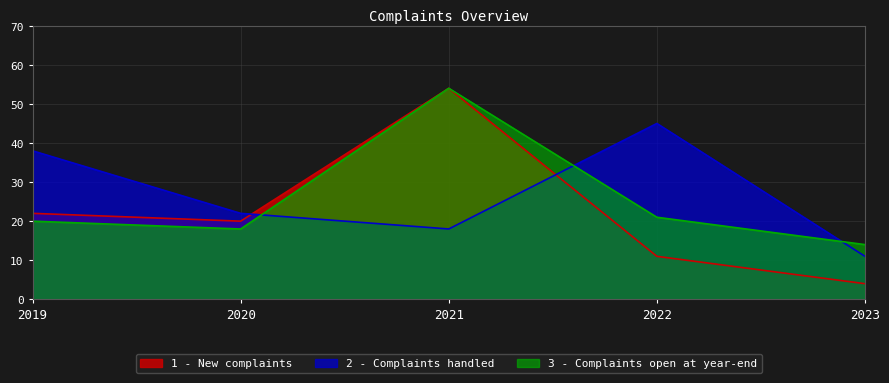

Reading right to left, transcribe all the data shown in this chart.

1 - New complaints: 2023=4	2022=11	2021=54	2020=20	2019=22
2 - Complaints handled: 2023=11	2022=45	2021=18	2020=22	2019=38
3 - Complaints open at year-end: 2023=14	2022=21	2021=54	2020=18	2019=20